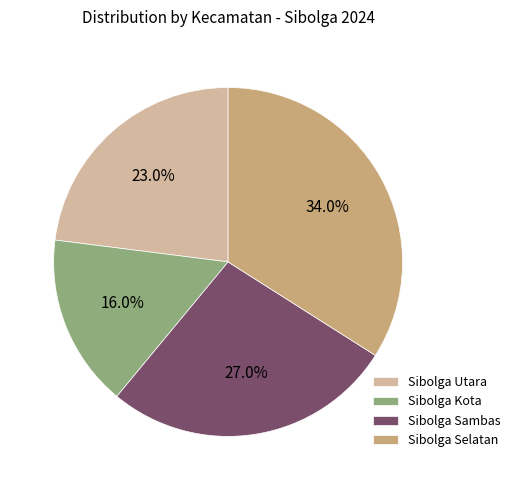

What is the largest slice in the pie chart?

Sibolga Selatan